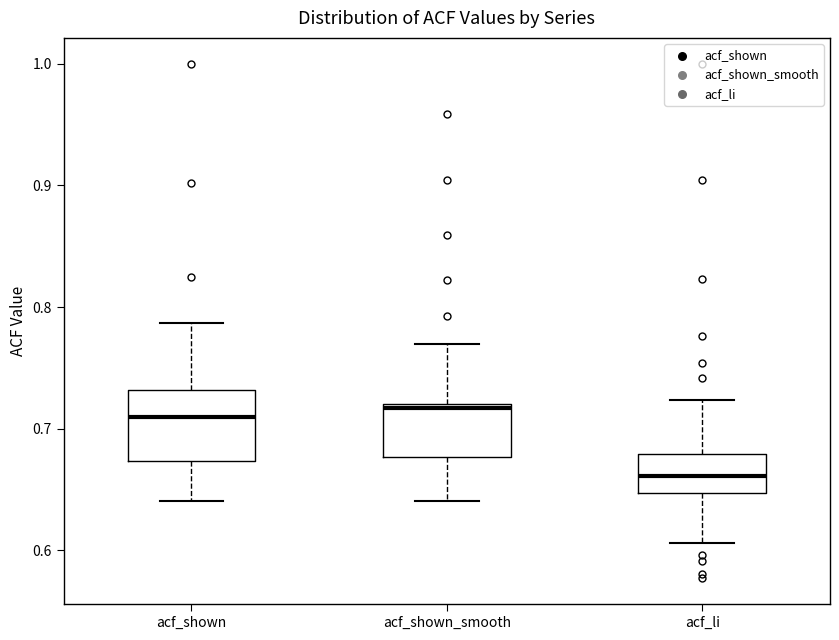

Reading left to right, read every box against the y-axis: the position of its median line, the range the box covers, and the ends of its whiskers. The values are not printed on the chart, so give them approximately, as read against the axis.

acf_shown: median 0.71, box 0.67 to 0.73, whiskers 0.64 to 0.79
acf_shown_smooth: median 0.72 (just below the box's upper edge), box 0.68 to 0.72, whiskers 0.64 to 0.77
acf_li: median 0.66, box 0.65 to 0.68, whiskers 0.61 to 0.72